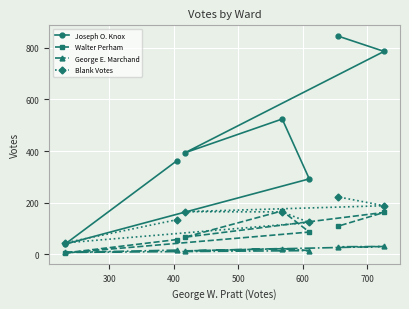

What is the minimum value for Blank Votes?

44